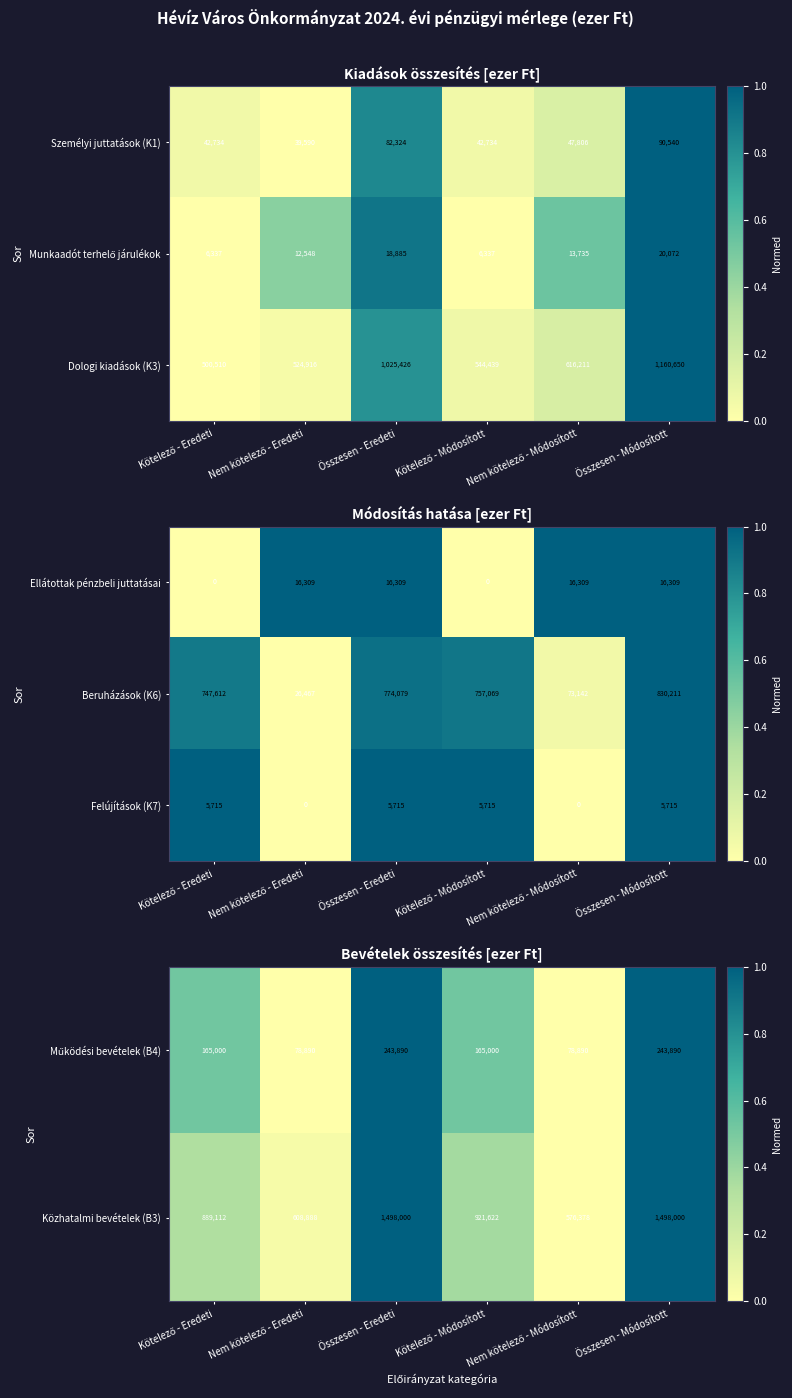

Is it true that Közhatalmi bevételek (B3) equals 2157791 at Összesen - Módosított?

False